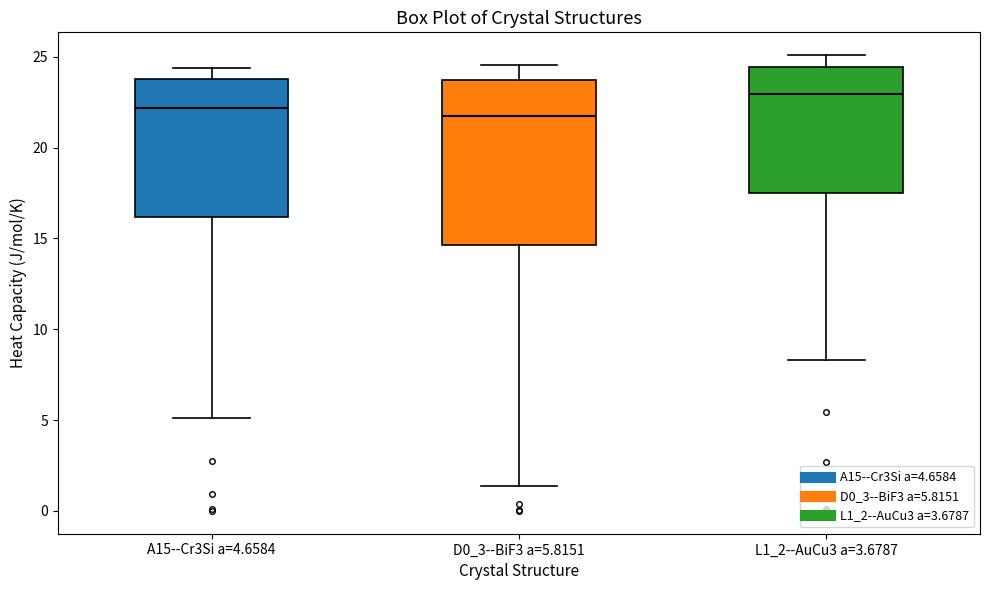

Which box is the tallest, from its lower edge to its upper edge?

D0_3--BiF3 a=5.8151